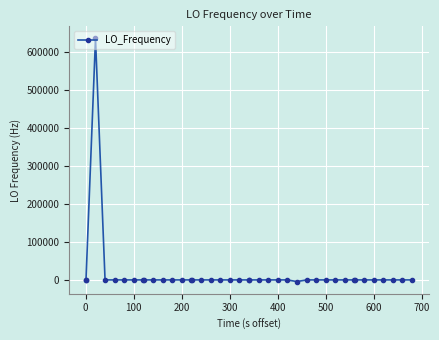

What is the greatest value displayed?

635703.8